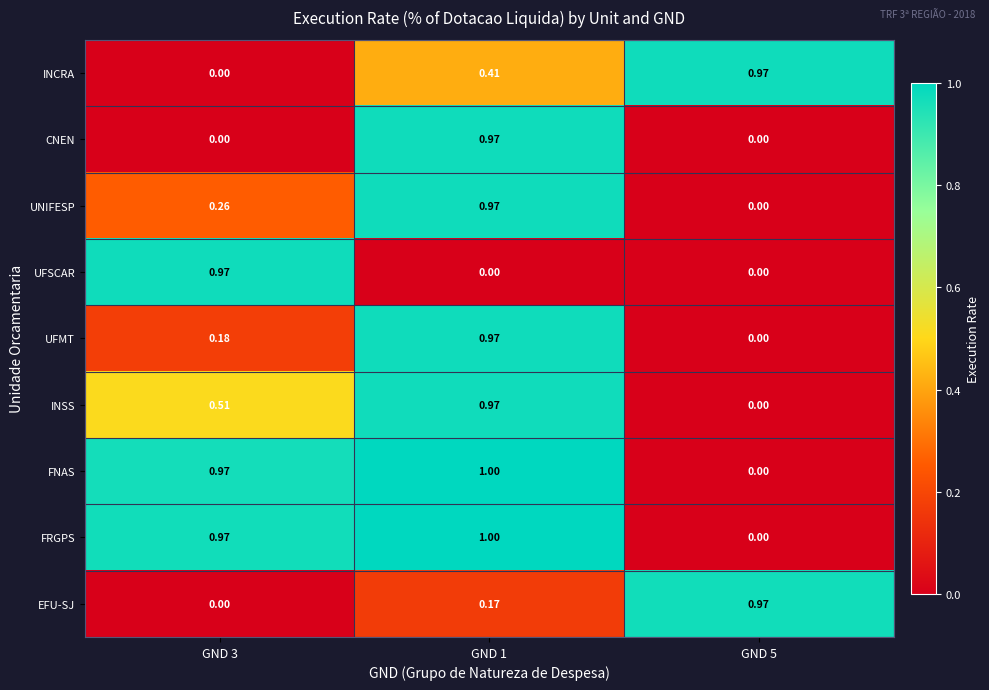

Is the value of INSS at GND 5 greater than the value of EFU-SJ at GND 5?

No